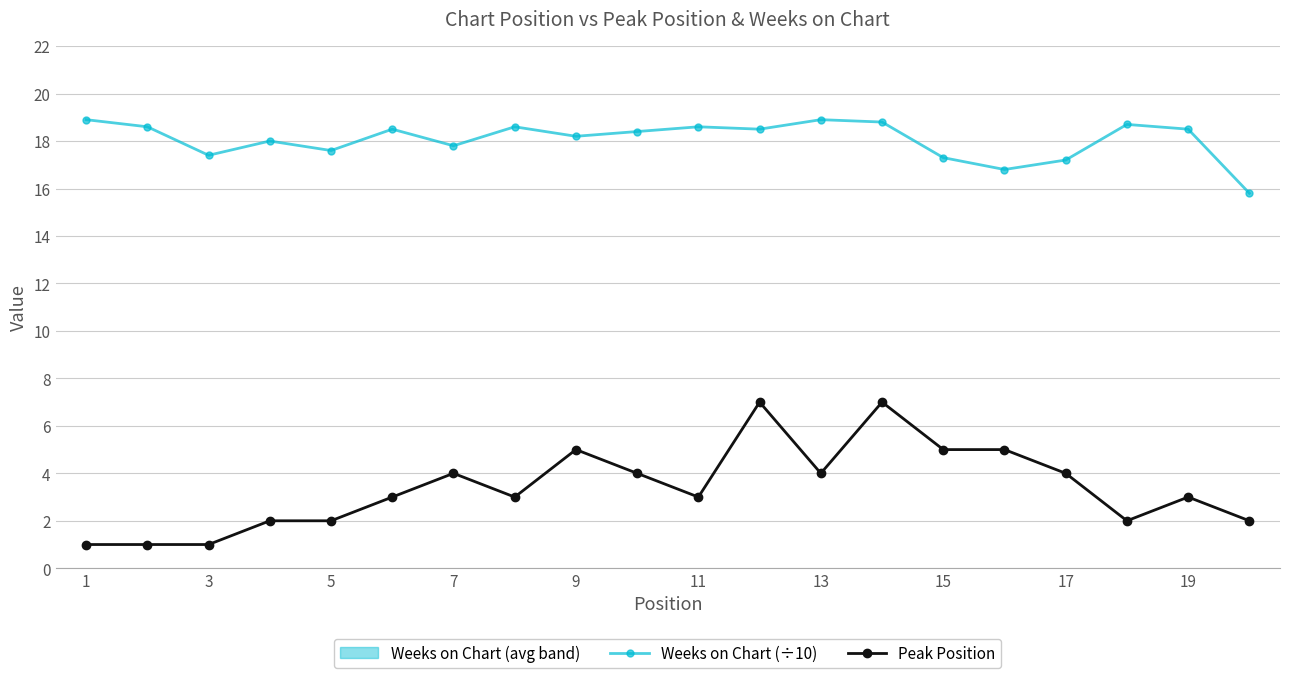

True or false: Weeks on Chart (÷10) and Peak Position intersect in this chart.

False